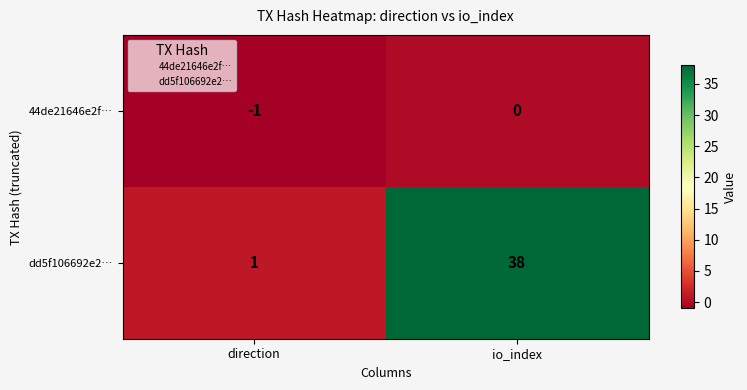

Reading right to left, list all the values displayed in this chart.

44de21646e2f…: io_index=0	direction=-1
dd5f106692e2…: io_index=38	direction=1